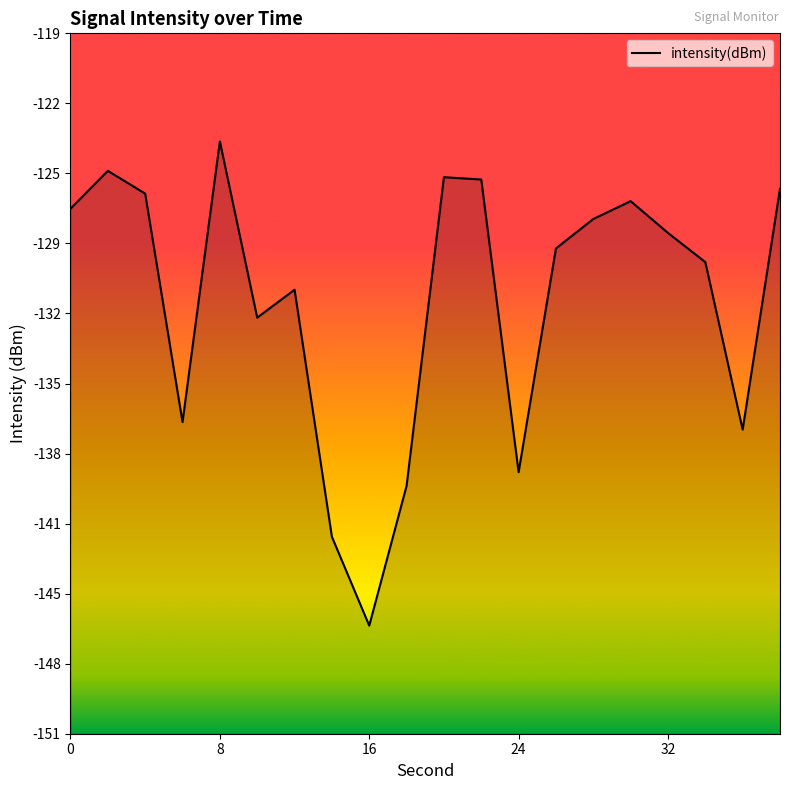

How many series are shown in this chart?

1